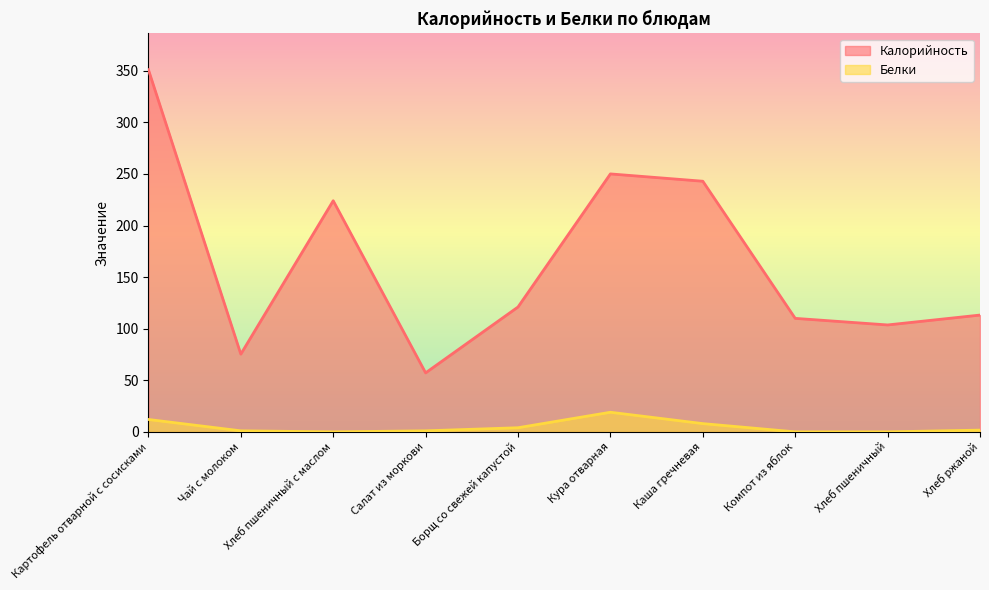

At which label does Белки first exceed 1?

Картофель отварной с сосисками